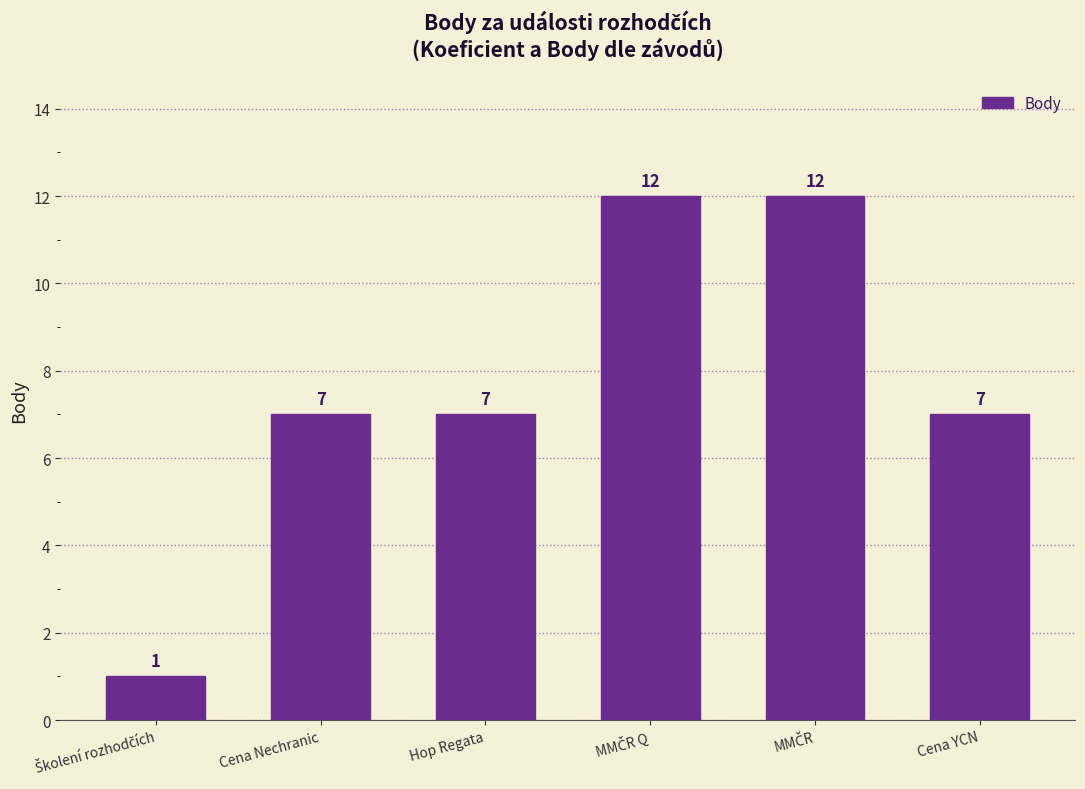

Reading right to left, transcribe all the data shown in this chart.

7	12	12	7	7	1